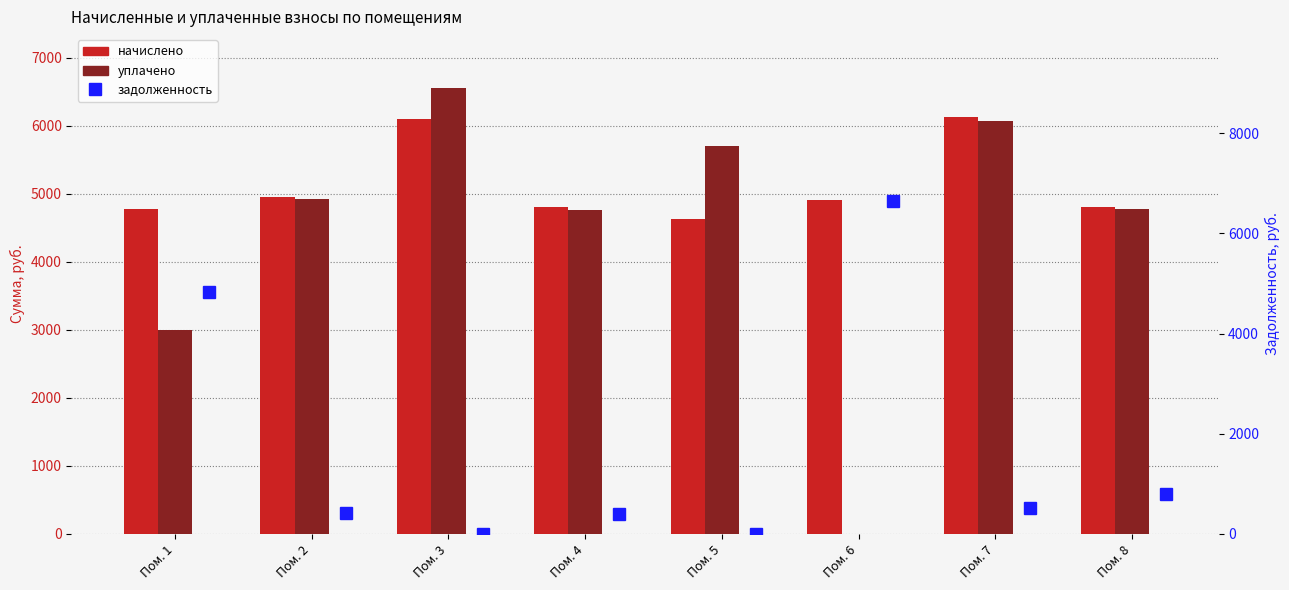

What value does the начислено series have at Пом. 2?

4955.0